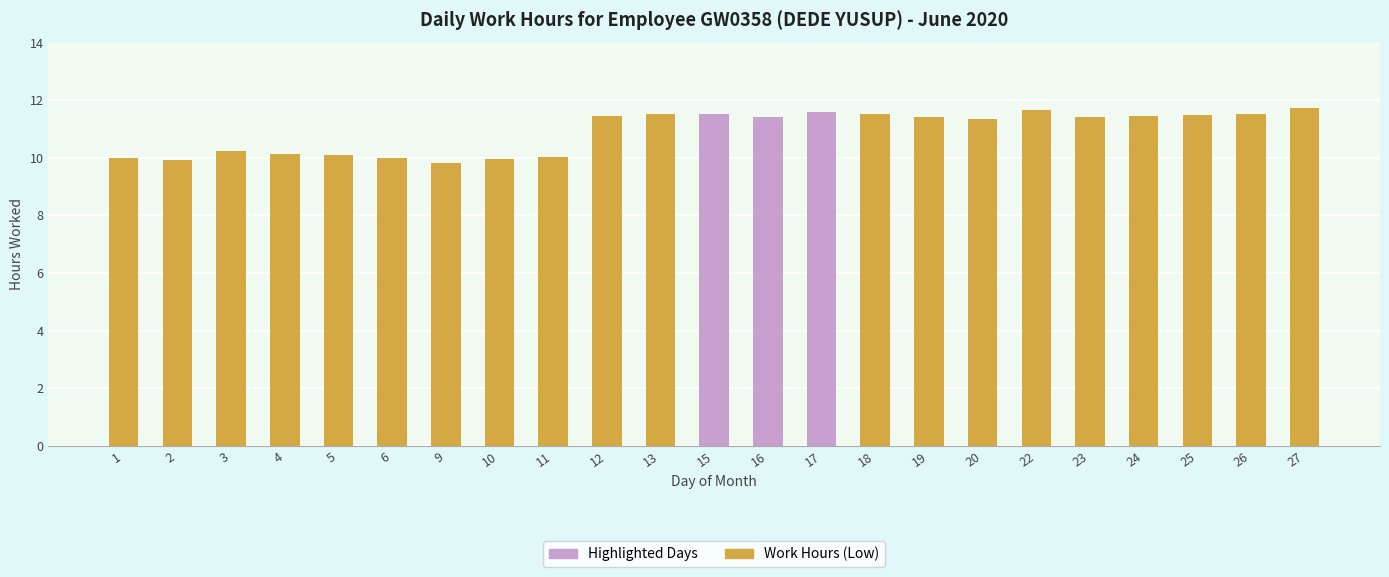

What is the change in value from 19 to 27?

+0.3